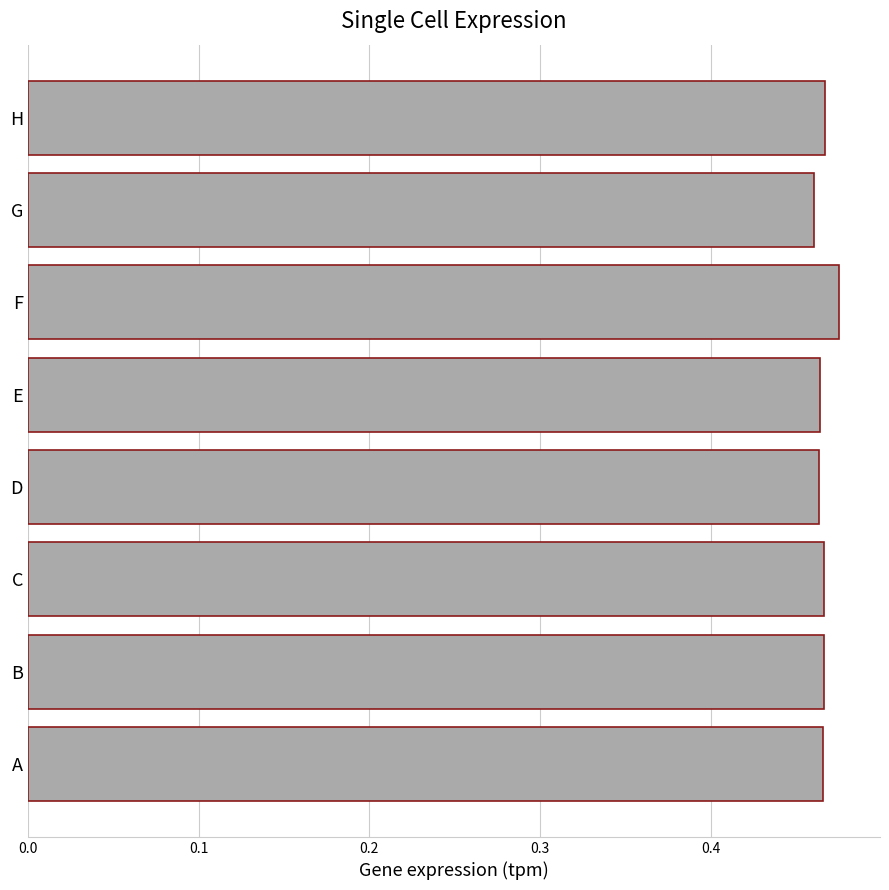

What is the sum of the values at G and A?

0.9